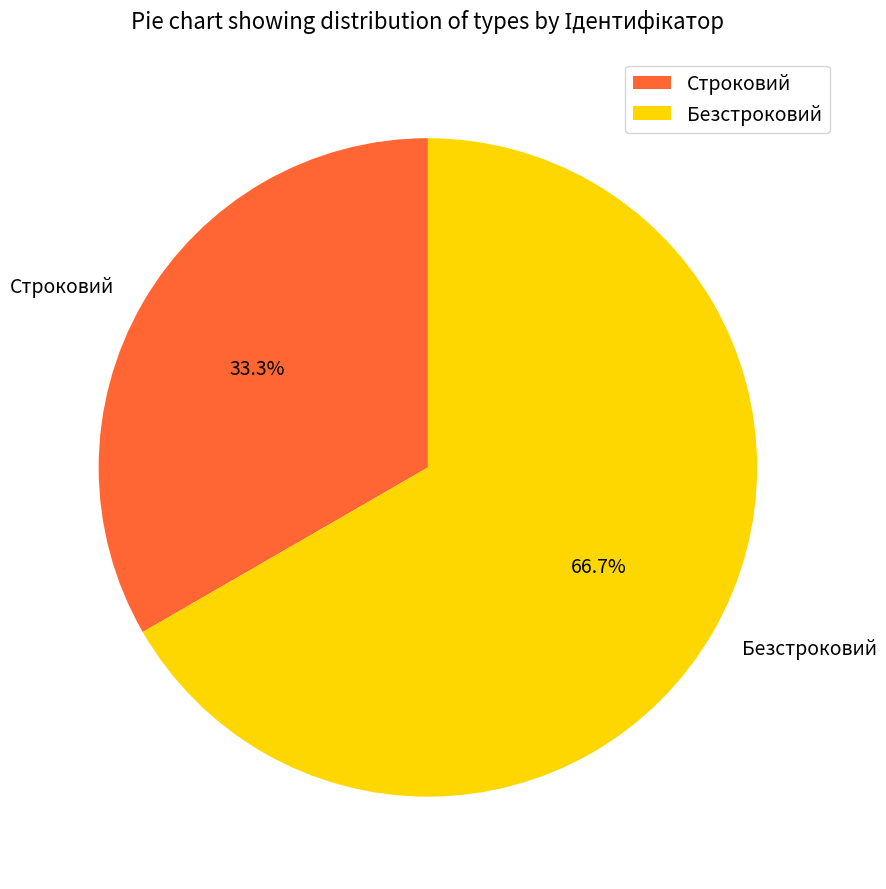

Is it true that Строковий is 33% of the pie?

True